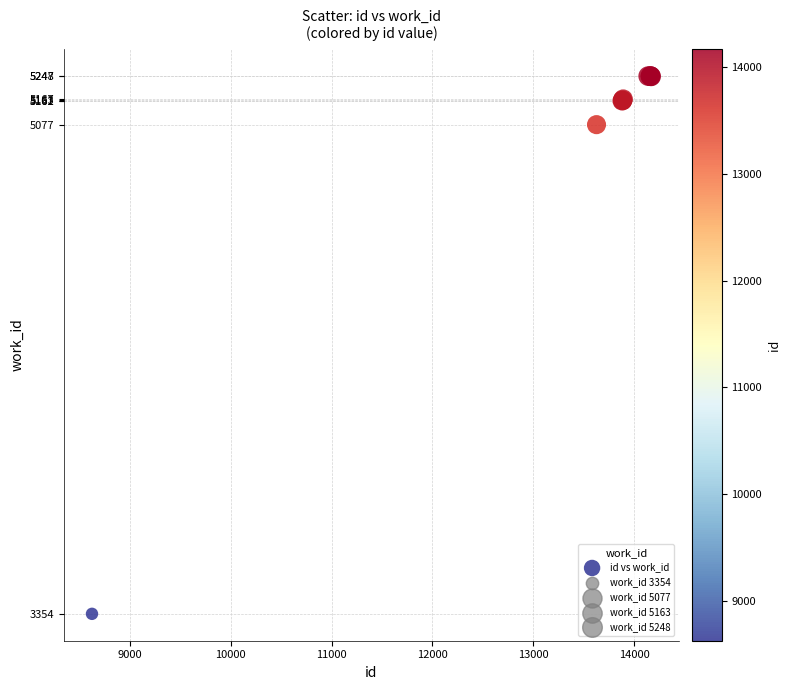

What Y value in the scatter plot is closest to 4301?

5077